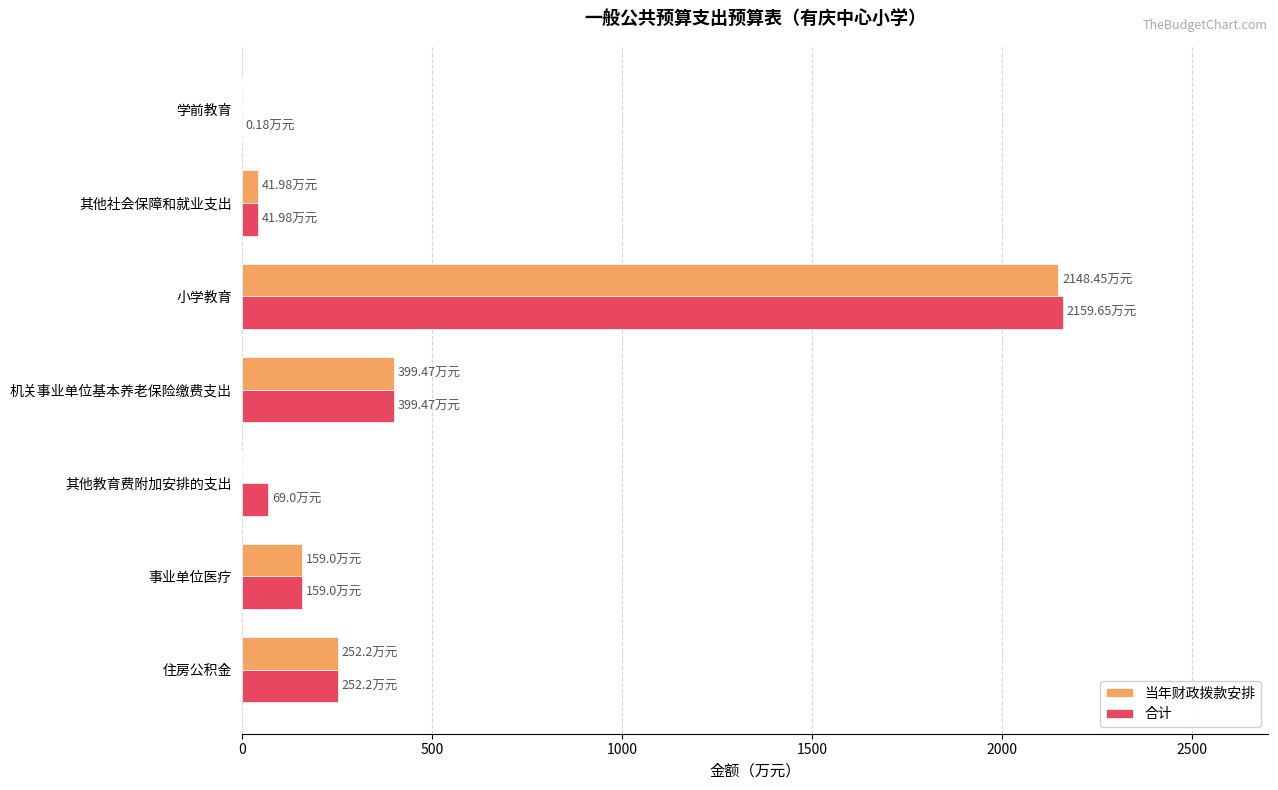

What is the sum of the 合计 values at 其他教育费附加安排的支出 and 机关事业单位基本养老保险缴费支出?

468.5